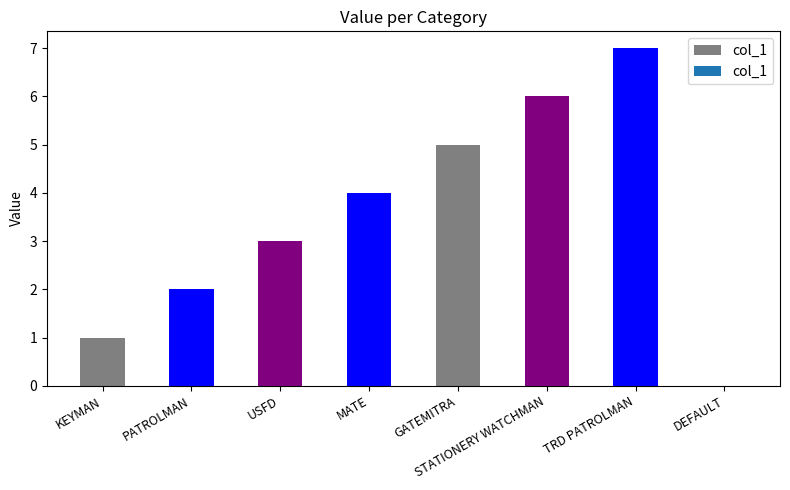

Reading right to left, transcribe all the data shown in this chart.

DEFAULT=0	TRD PATROLMAN=7	STATIONERY WATCHMAN=6	GATEMITRA=5	MATE=4	USFD=3	PATROLMAN=2	KEYMAN=1